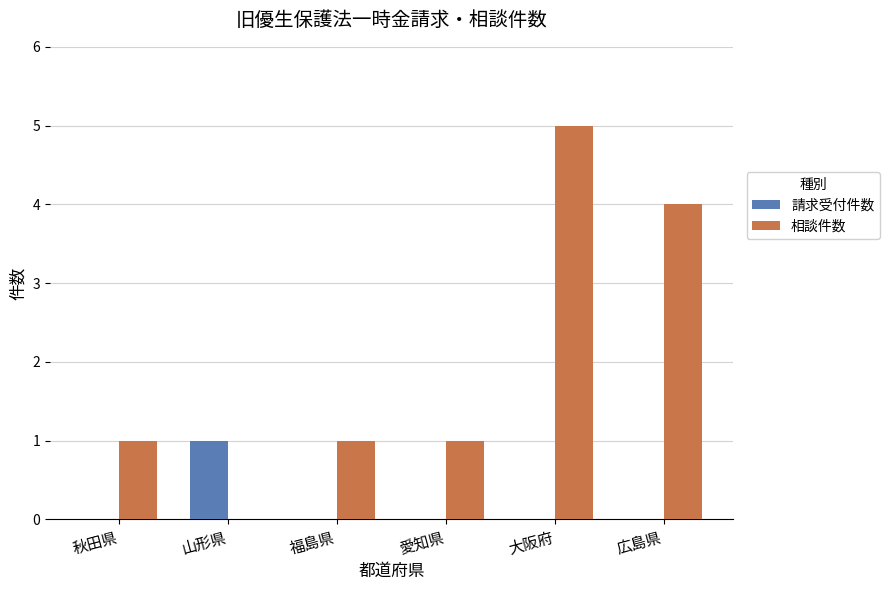

What is the sum of the 相談件数 values at 広島県 and 愛知県?

5